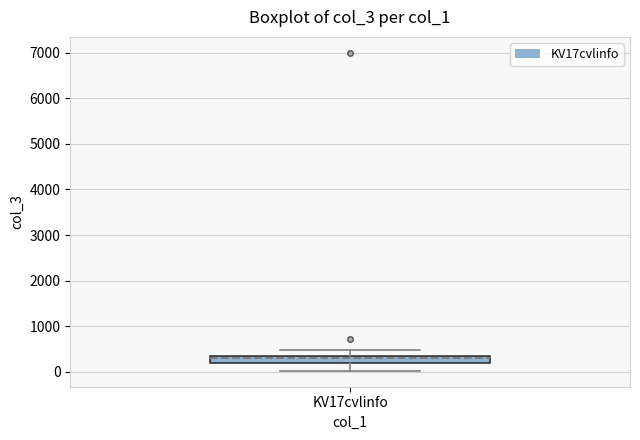

Transcribe this box plot: give where the median line is, the range the box spans, and where the two whiskers end, as read against the y-axis. The values are not printed on the chart, so give them approximately, as read against the axis.

median 300, box 200 to 400, whiskers 0 to 500